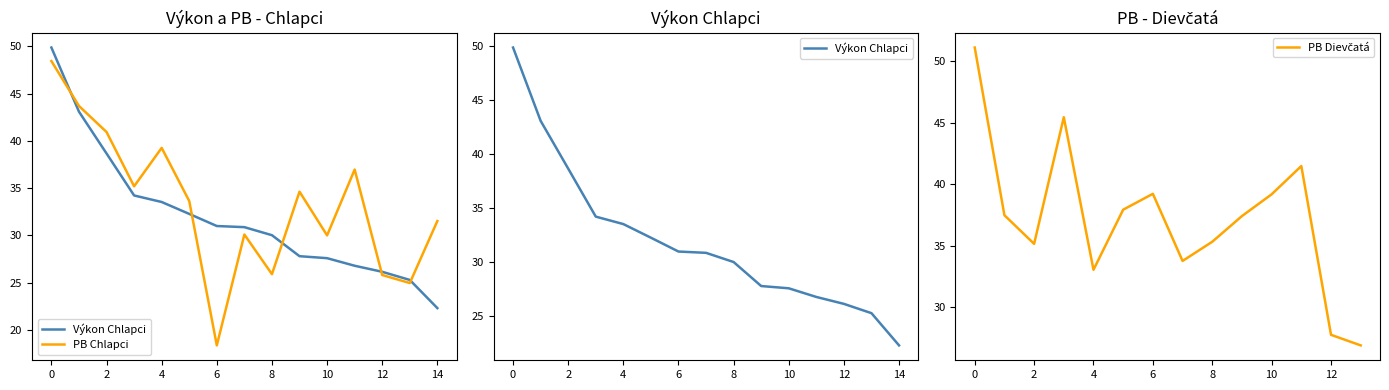

What are all the series names shown in the legend?

Výkon Chlapci, PB Chlapci, PB Dievčatá